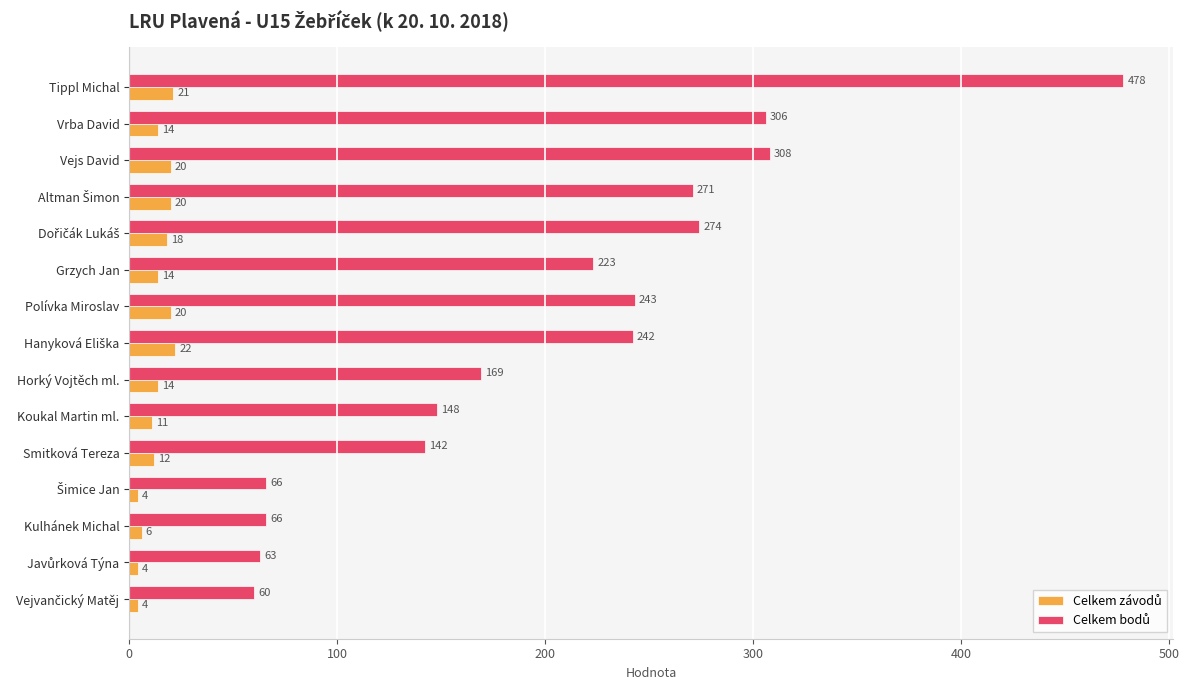

How many series are shown in this chart?

2